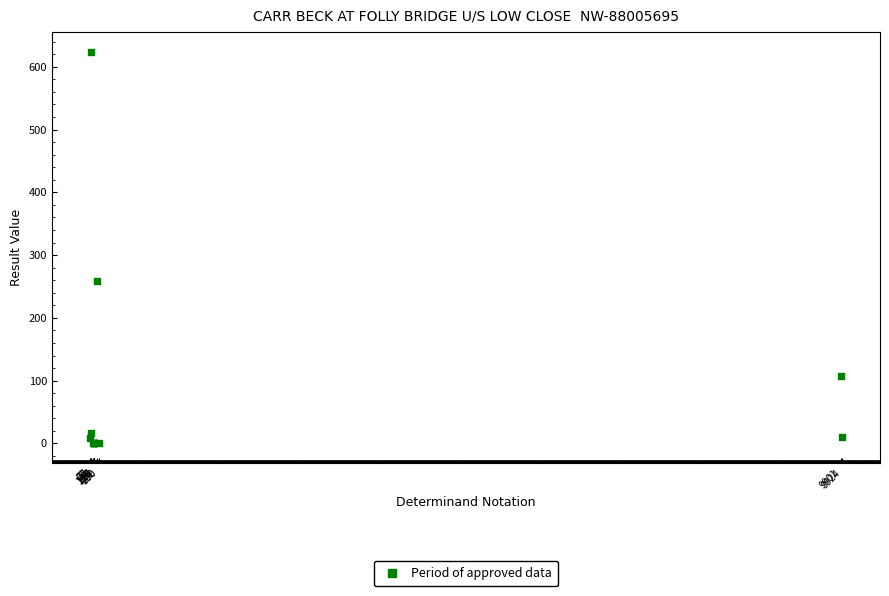

What Y value in the scatter plot is closest to 312?

259.0